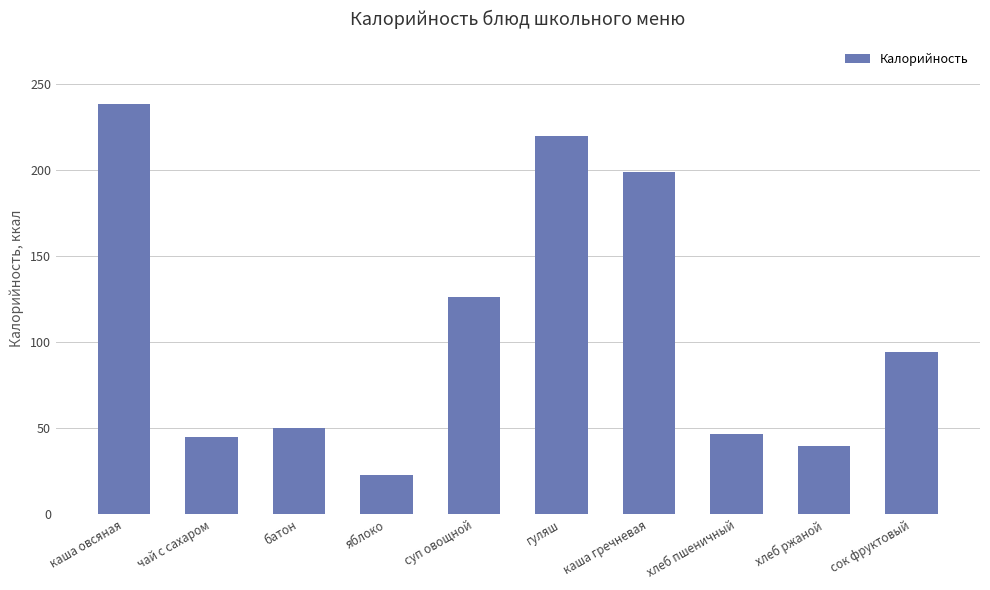

Which label corresponds to the largest value in the chart?

каша овсяная